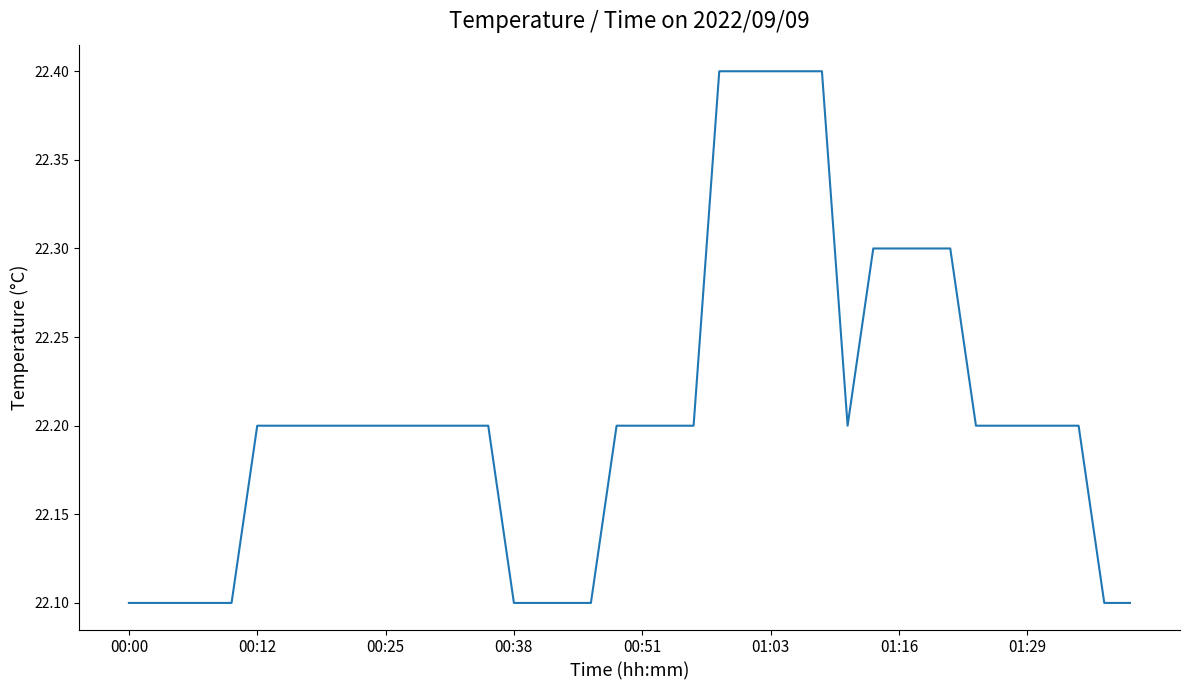

What is the greatest value displayed?

22.4